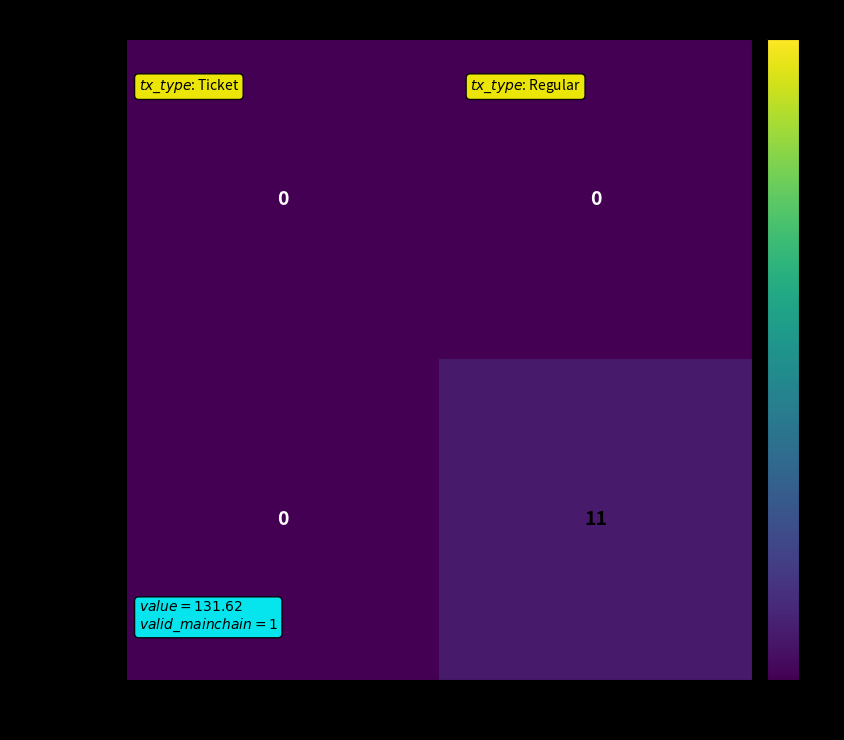

Rank the series at 1 from highest to lowest value.

396d2174...b, a29aa790...e